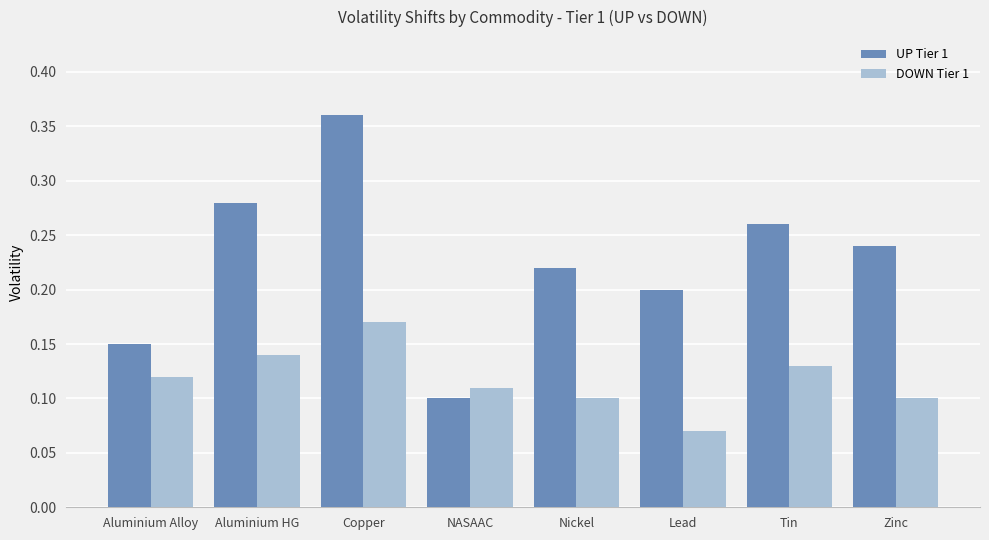

Which series changed the most between NASAAC and Nickel?

UP Tier 1